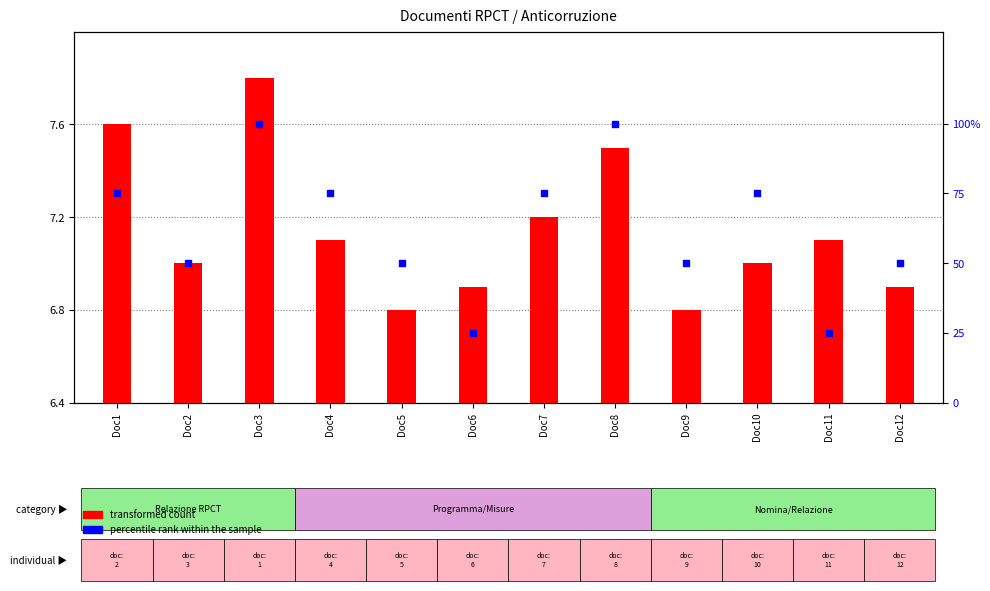

Is the value of percentile rank within the sample at Doc5 greater than the value of transformed count at Doc11?

Yes